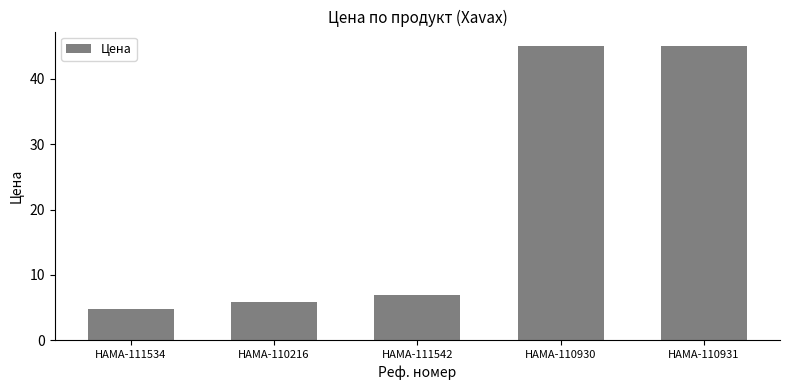

What is the difference between the second highest and minimum values?

40.2